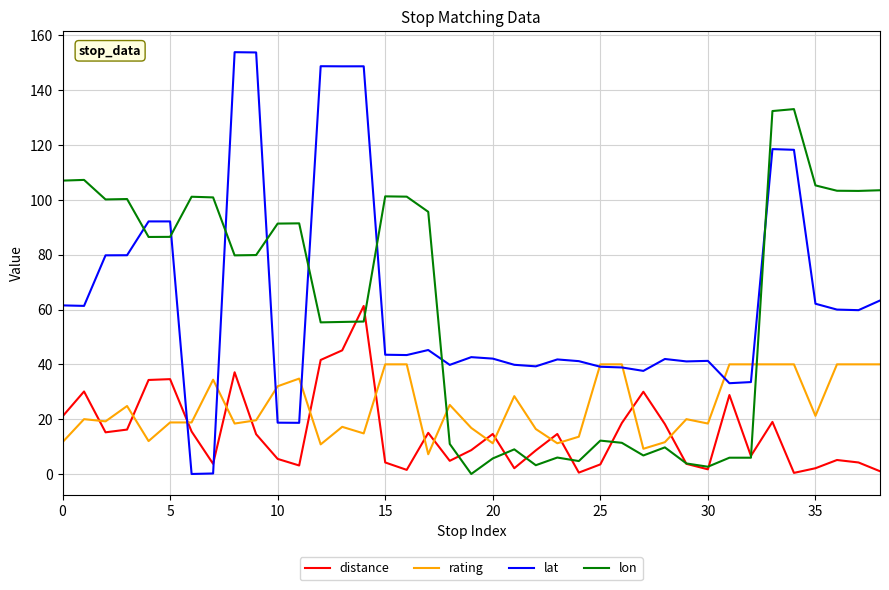

What is the maximum value for distance?

61.3